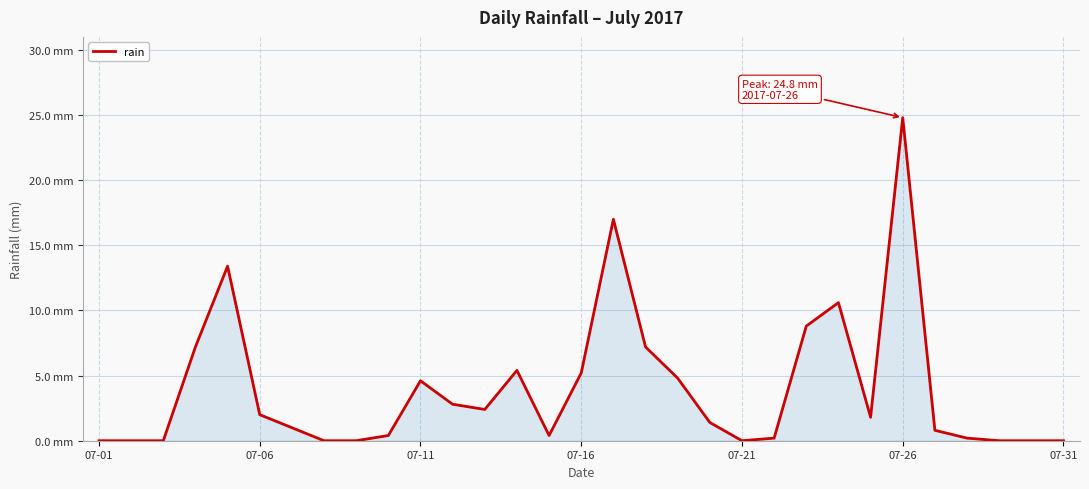

Is this an area chart (filled region under the line)?

Yes